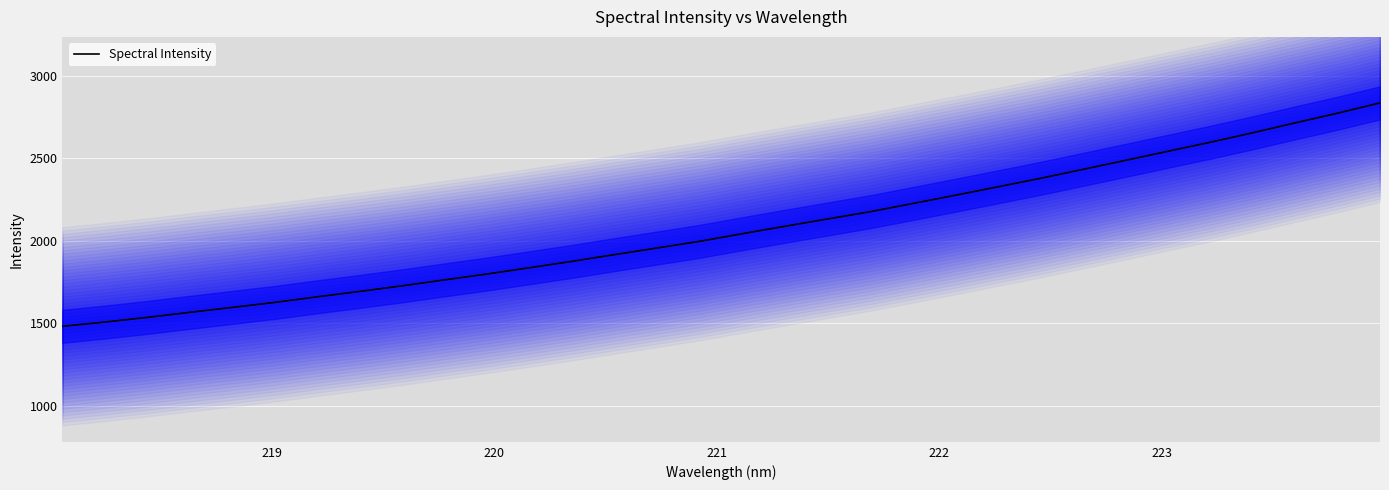

What is the minimum value shown in the chart?

1483.0